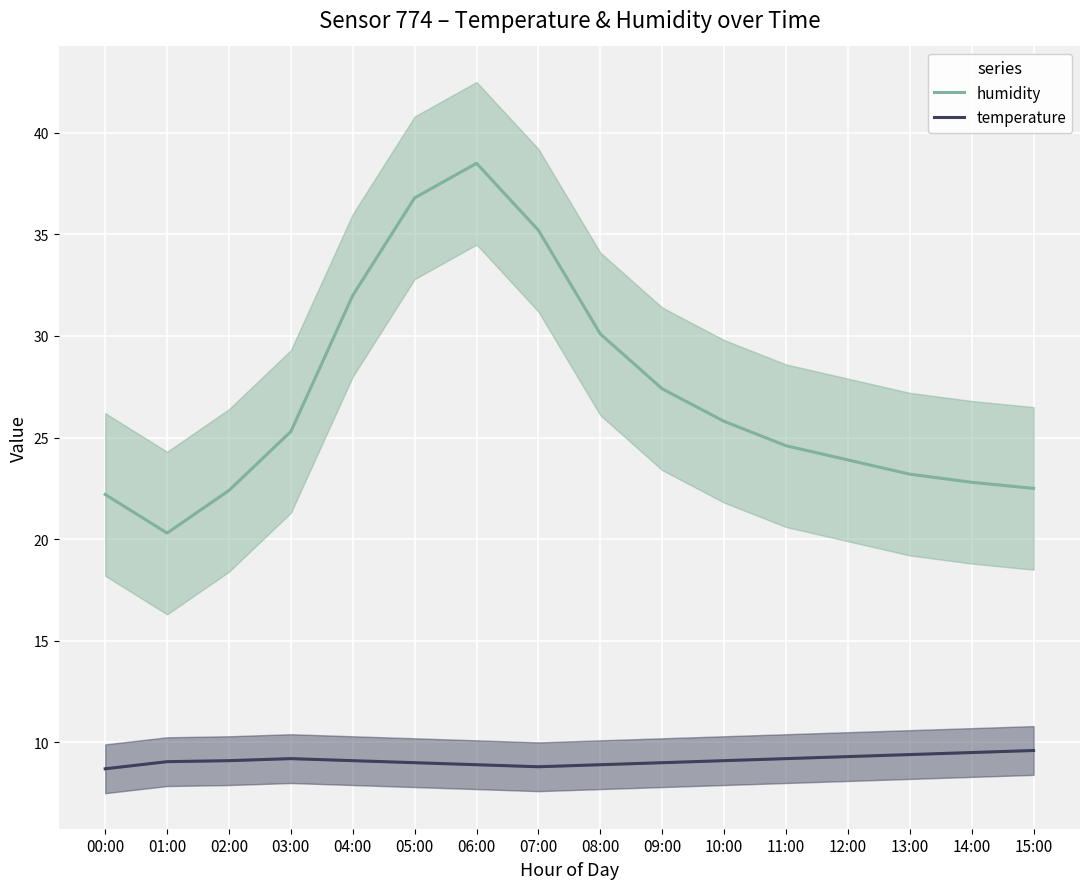

The value of temperature at 06:00 is 8.9. True or false?

True